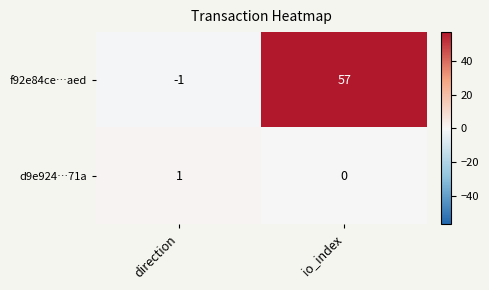

Reading right to left, extract all data points from this chart.

f92e84ce…aed: io_index=57	direction=-1
d9e924…71a: io_index=0	direction=1